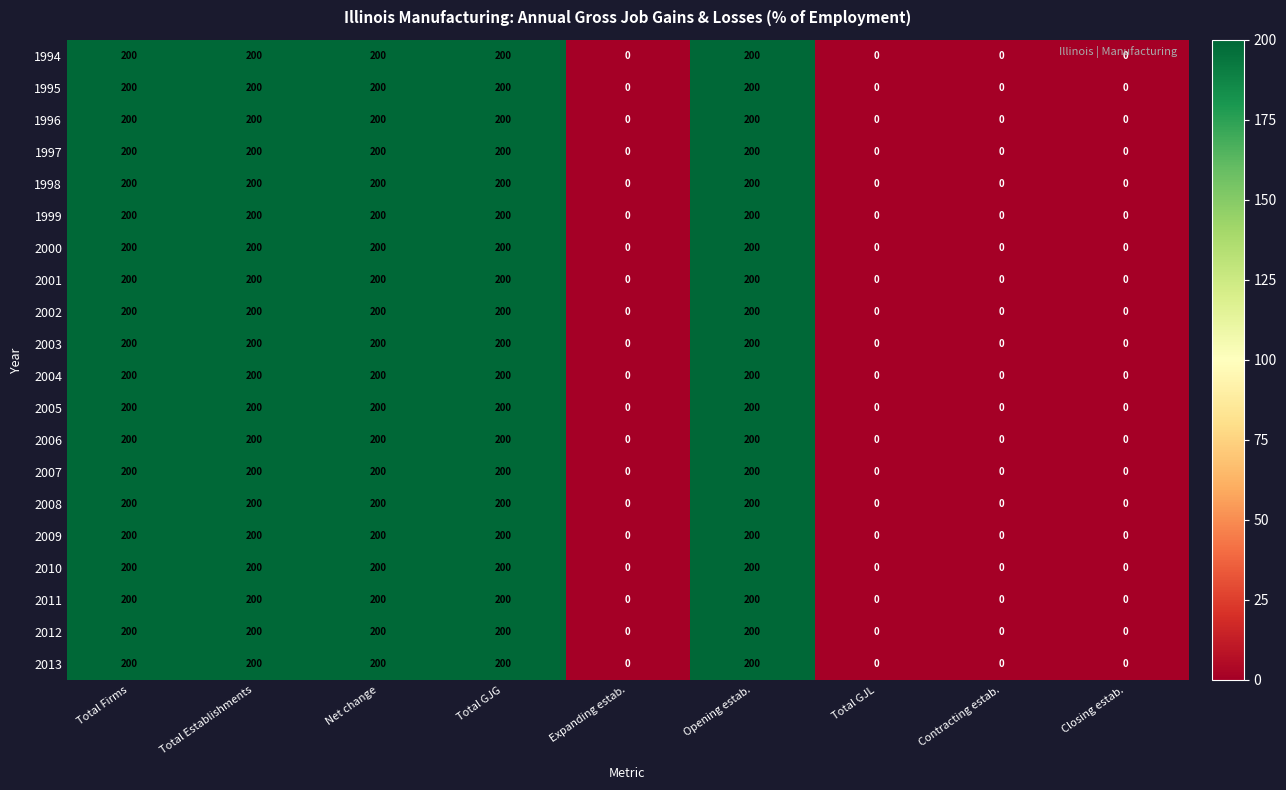

At how many categories does at least one series exceed 74?

5